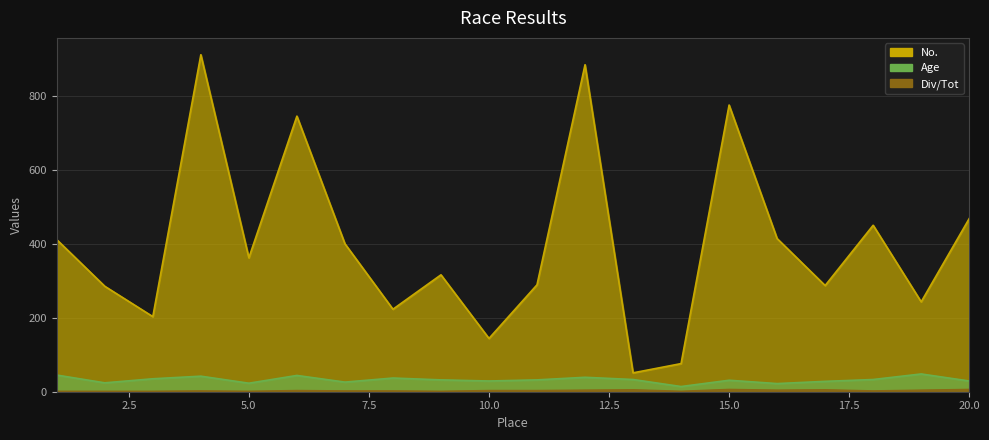

What is the maximum value shown in the chart?

911